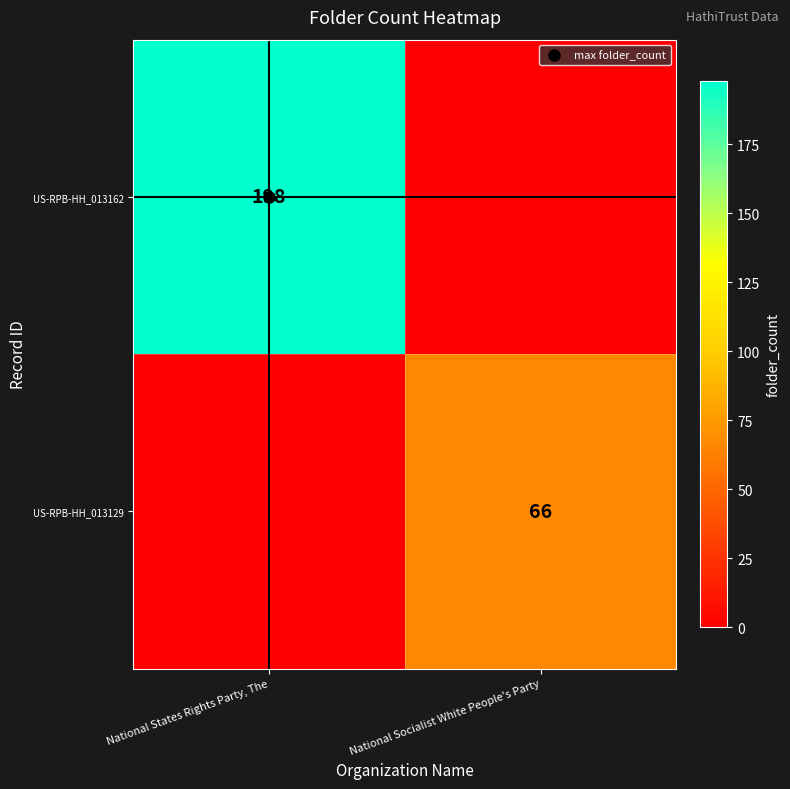

List the series in order of their peak value, highest first.

US-RPB-HH_013162, US-RPB-HH_013129